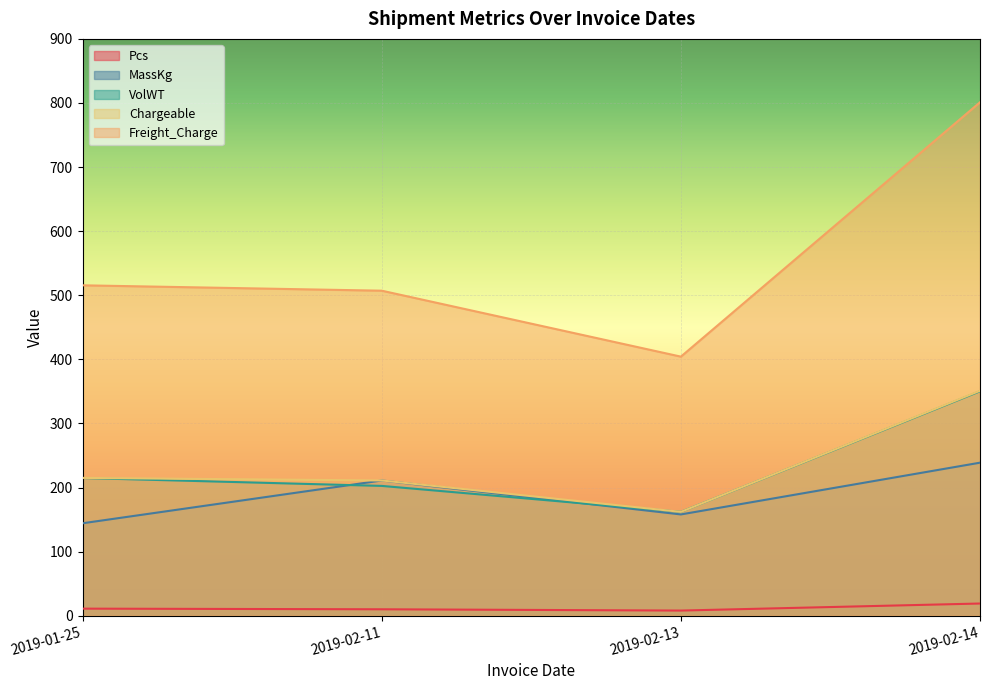

At which category does Pcs reach its first local valley?

2019-02-13